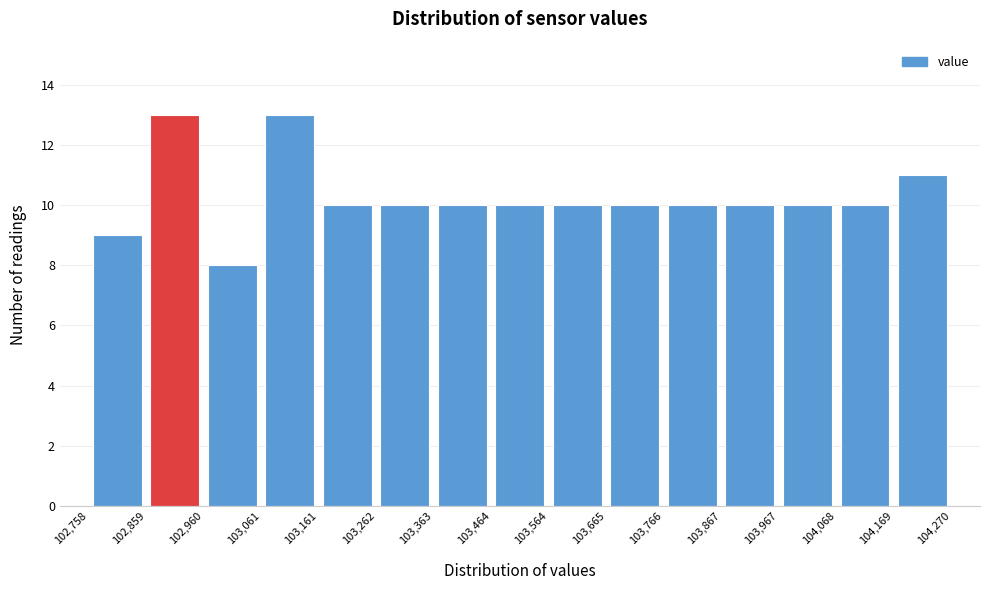

Reading left to right, list every bar in this chart as the range it spans on the x-axis followed by its height. The values are not printed on the chart, so give them approximately, as read against the axis.

102,758 to 102,859: 9
102,859 to 102,960: 13
102,960 to 103,061: 8
103,061 to 103,161: 13
103,161 to 103,262: 10
103,262 to 103,363: 10
103,363 to 103,464: 10
103,464 to 103,564: 10
103,564 to 103,665: 10
103,665 to 103,766: 10
103,766 to 103,867: 10
103,867 to 103,967: 10
103,967 to 104,068: 10
104,068 to 104,169: 10
104,169 to 104,270: 11